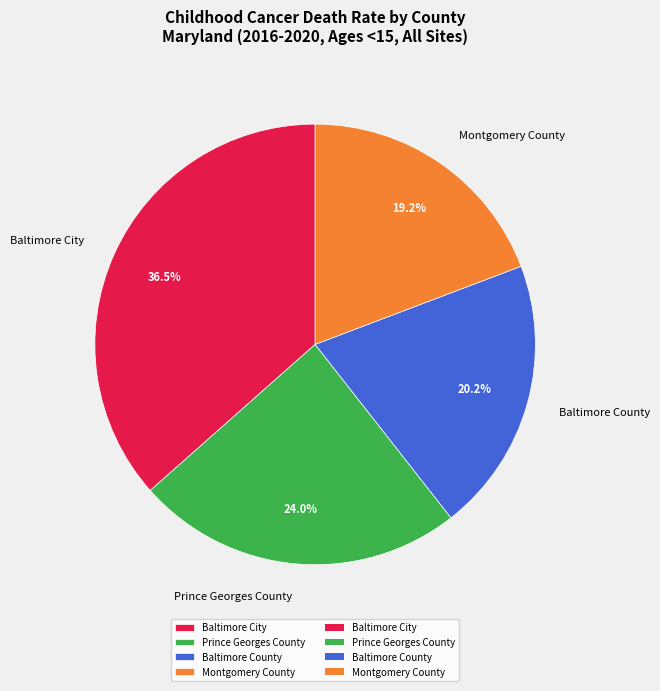

To the nearest percent, what is the difference between the Montgomery County and Prince Georges County slice percentages?

5%